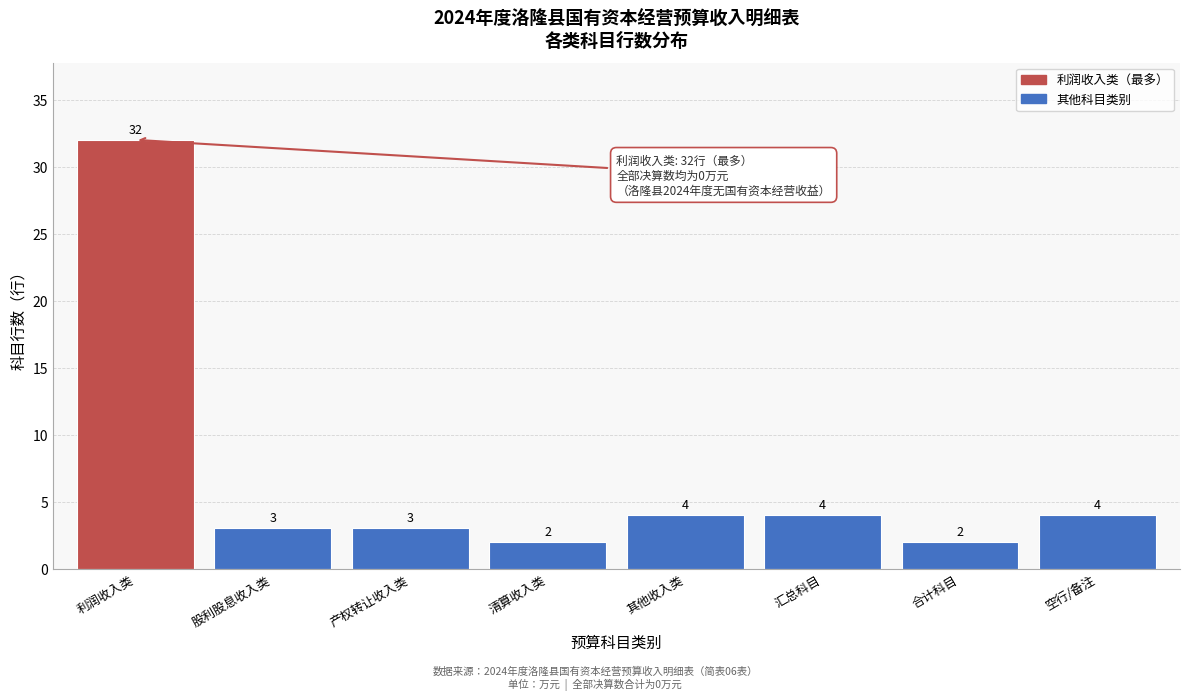

Reading left to right, extract all data points from this chart.

32	3	3	2	4	4	2	4